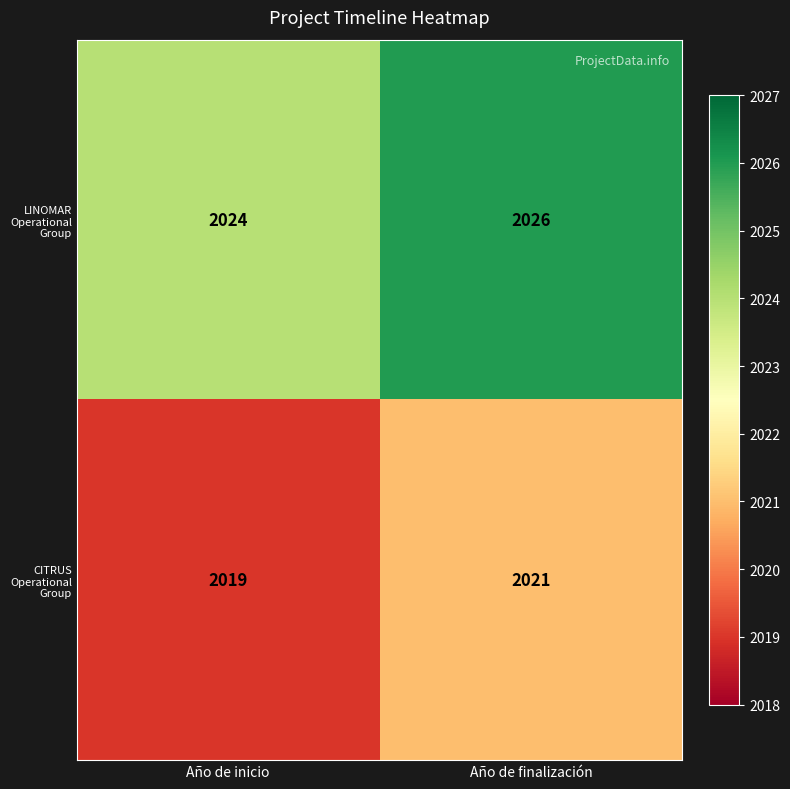

Rank the series at Año de finalización from lowest to highest value.

CITRUS Operational Group, LINOMAR Operational Group